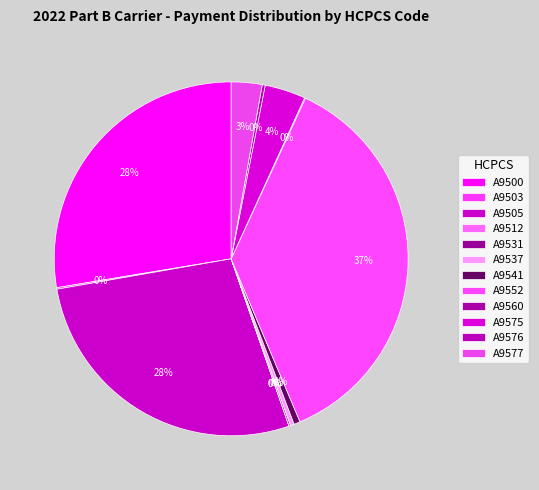

What is the change in value from A9512 to A9531?

+526.7